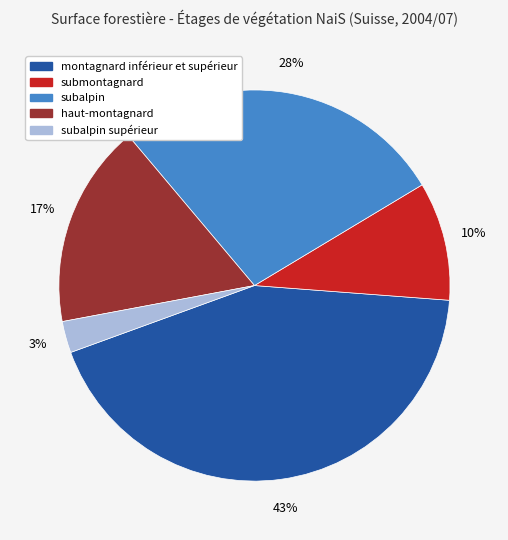

To the nearest percent, what is the average slice percentage?

20%